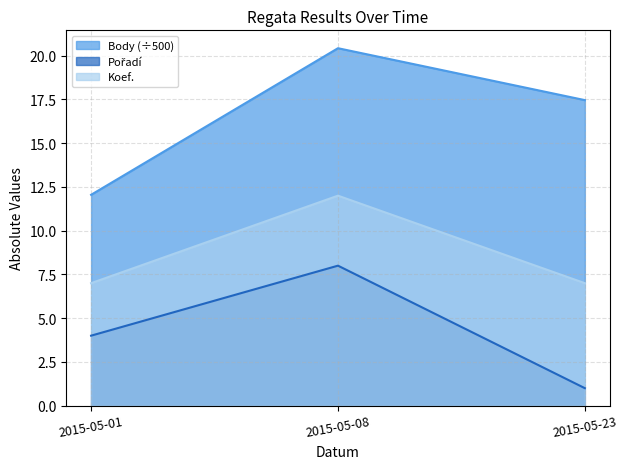

How many series are shown in this chart?

3